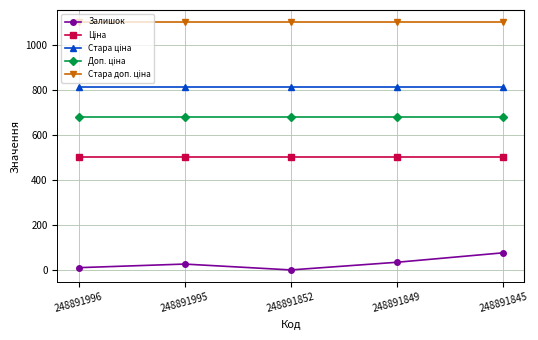

What is the maximum value for Залишок?

78.0